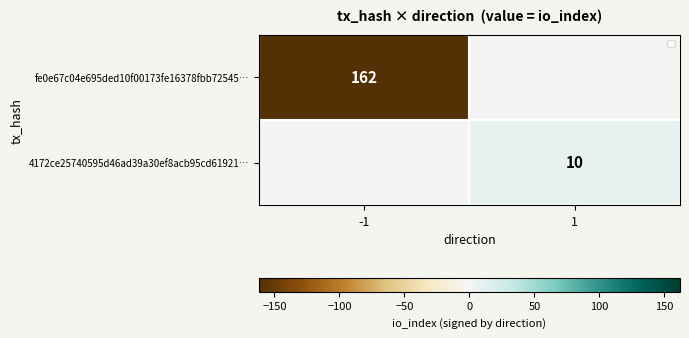

Is it true that 4172ce25740595d46ad39a30ef8acb95cd61921… equals 6 at 1?

False